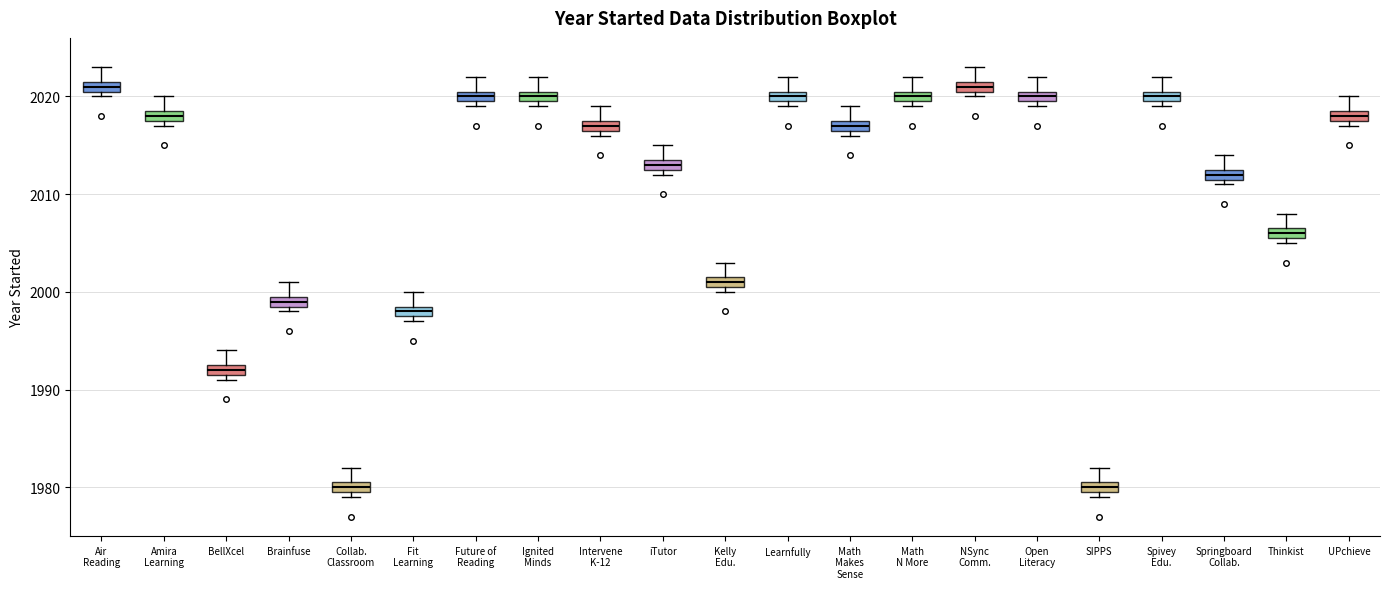

Where is the lower edge of the box for Amira Learning on the y-axis? The values are not printed on the chart, so give them approximately, as read against the axis.

2018